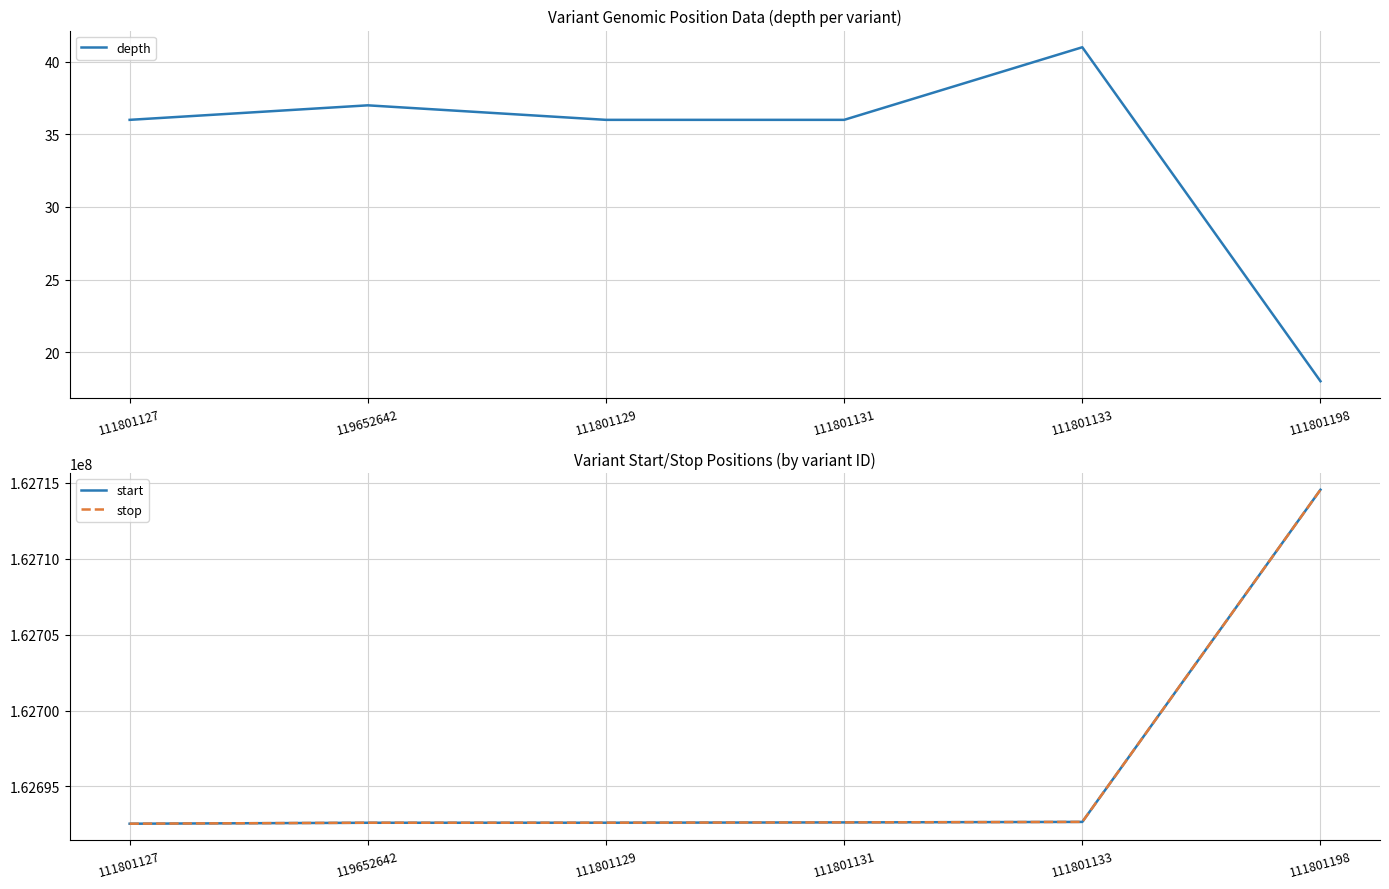

Where does the stop series first go above 162692636?

111801133